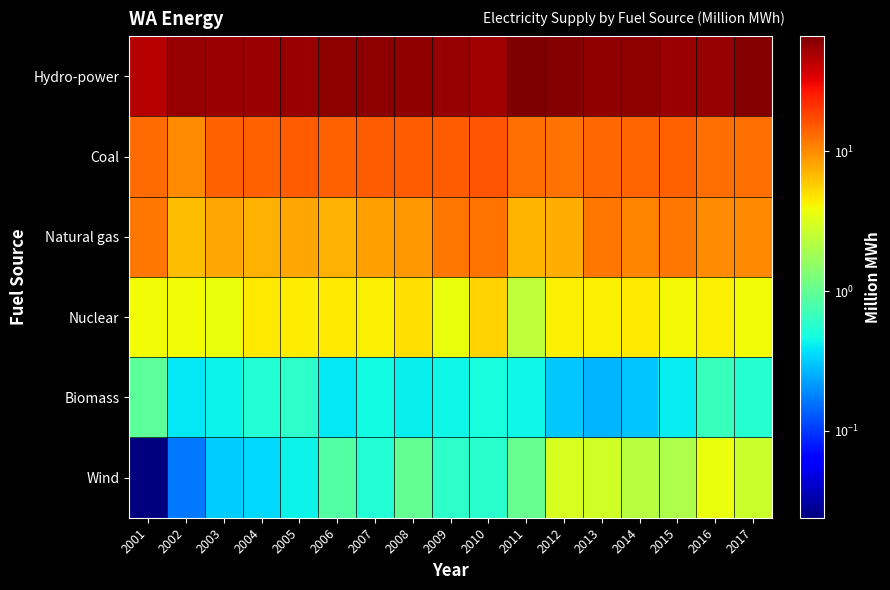

Reading left to right, extract all data points from this chart.

Hydro-power: 2001=45.9	2002=56.3	2003=53.9	2004=54.1	2005=55.3	2006=59.6	2007=59.2	2008=58.2	2009=57.2	2010=53.4	2011=66.8	2012=63.0	2013=58.1	2014=59.7	2015=55.3	2016=55.7	2017=63.6
Coal: 2001=13.2	2002=10.1	2003=14.3	2004=14.5	2005=14.9	2006=14.2	2007=14.9	2008=15.0	2009=14.7	2010=16.0	2011=12.9	2012=12.1	2013=13.5	2014=14.0	2015=14.4	2016=12.8	2017=12.6
Natural gas: 2001=11.9	2002=6.6	2003=8.0	2004=7.4	2005=8.0	2006=7.3	2007=8.5	2008=9.0	2009=11.8	2010=12.2	2011=7.0	2012=7.4	2013=11.9	2014=10.4	2015=11.8	2016=9.9	2017=10.2
Nuclear: 2001=4.0	2002=3.9	2003=3.7	2004=4.6	2005=4.4	2006=4.5	2007=4.3	2008=5.1	2009=3.7	2010=5.4	2011=2.4	2012=4.2	2013=4.2	2014=4.6	2015=4.0	2016=4.3	2017=3.9
Biomass: 2001=0.9	2002=0.4	2003=0.4	2004=0.5	2005=0.6	2006=0.4	2007=0.5	2008=0.4	2009=0.4	2010=0.5	2011=0.4	2012=0.3	2013=0.3	2014=0.3	2015=0.4	2016=0.7	2017=0.6
Wind: 2001=0.0	2002=0.2	2003=0.3	2004=0.3	2005=0.4	2006=0.9	2007=0.5	2008=1.0	2009=0.6	2010=0.6	2011=1.0	2012=3.0	2013=2.9	2014=2.2	2015=2.0	2016=3.7	2017=2.7